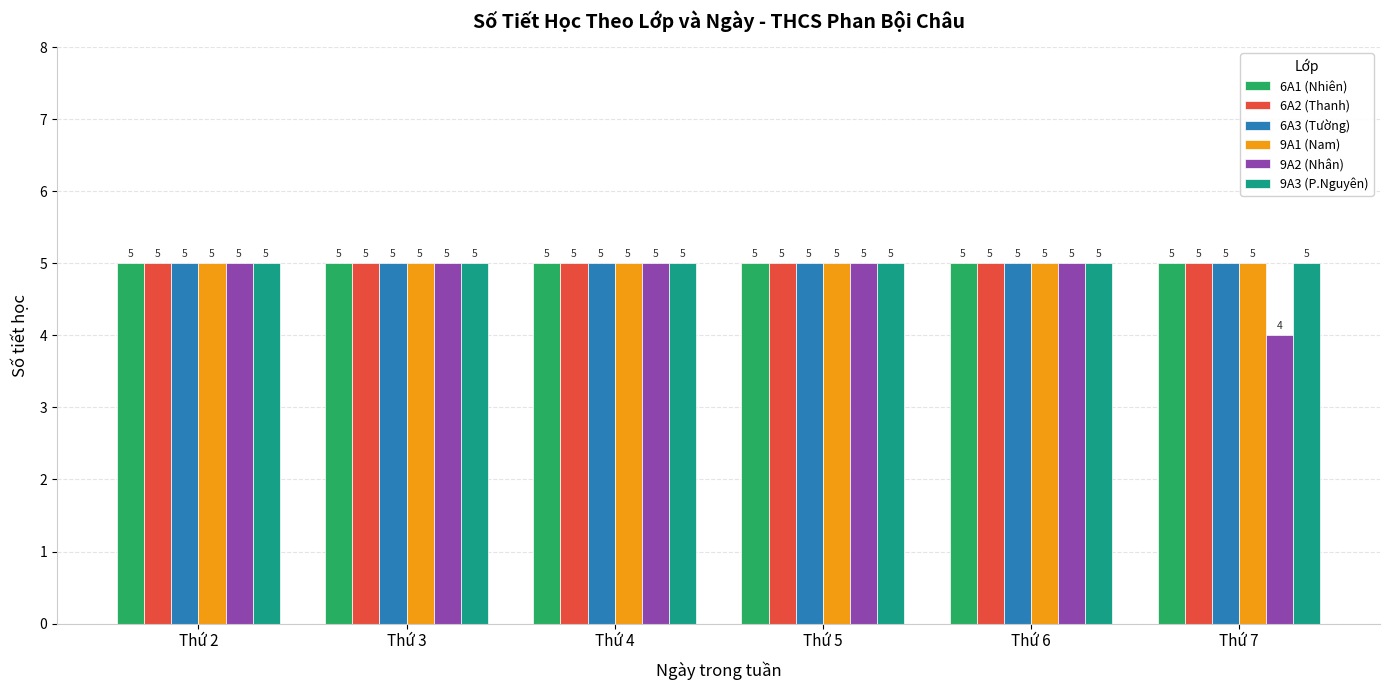

What is the greatest value displayed?

5